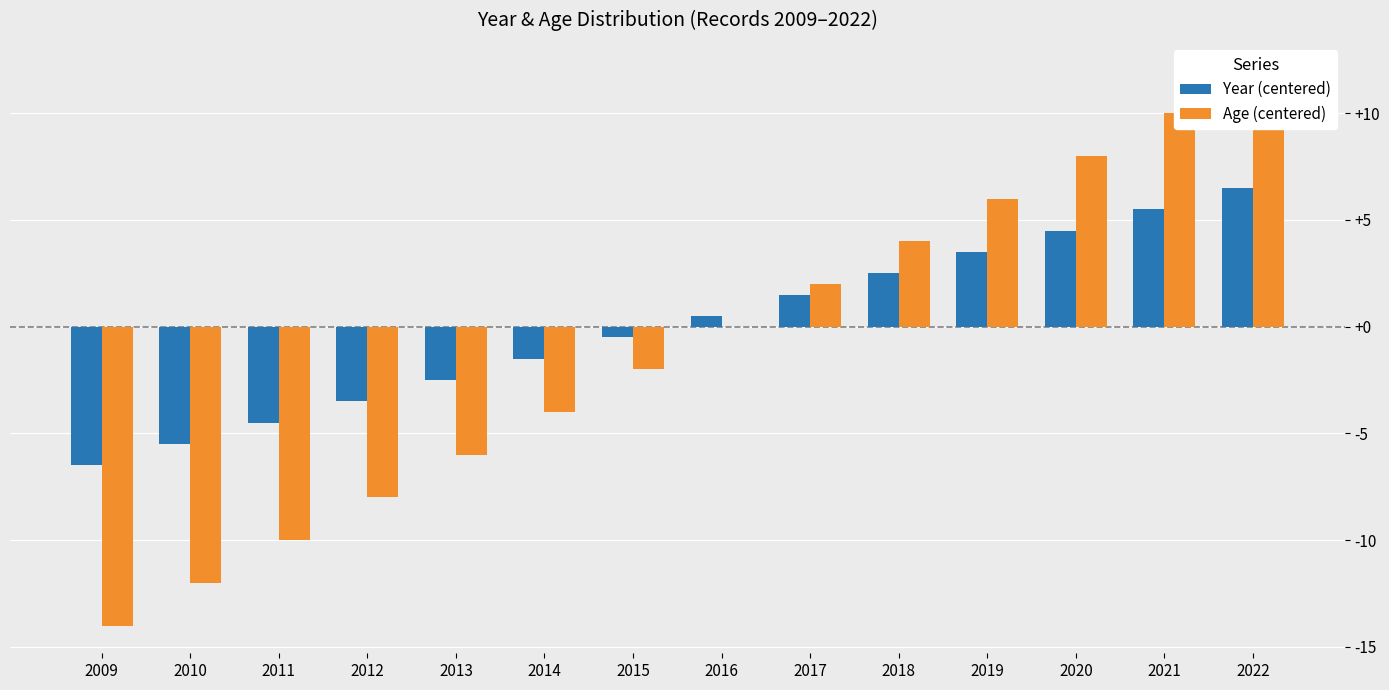

Is the value of Year (centered) at 2016 greater than the value of Age (centered) at 2014?

Yes